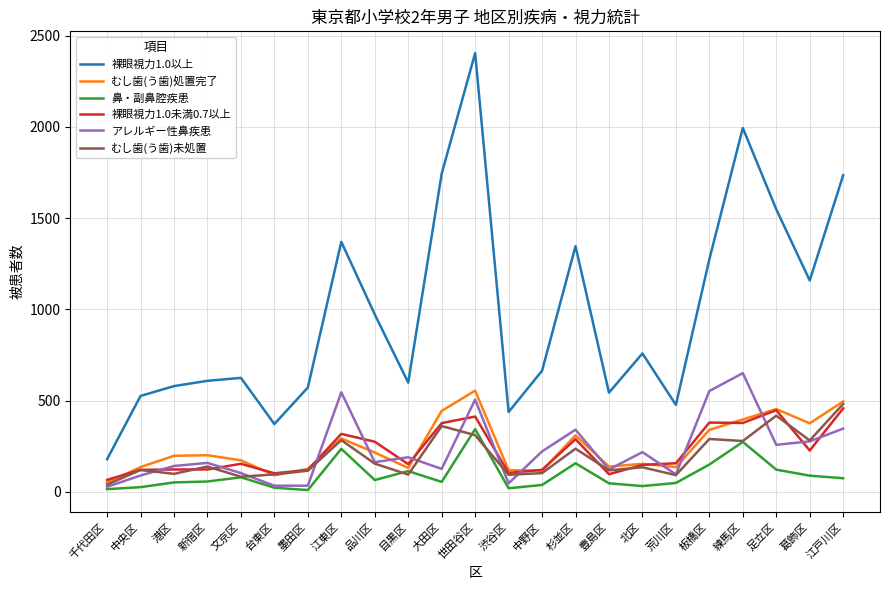

What is the greatest value displayed?

2404